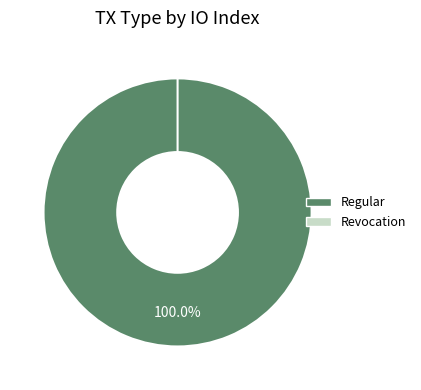

What percentage is the Regular slice, to the nearest percent?

100%